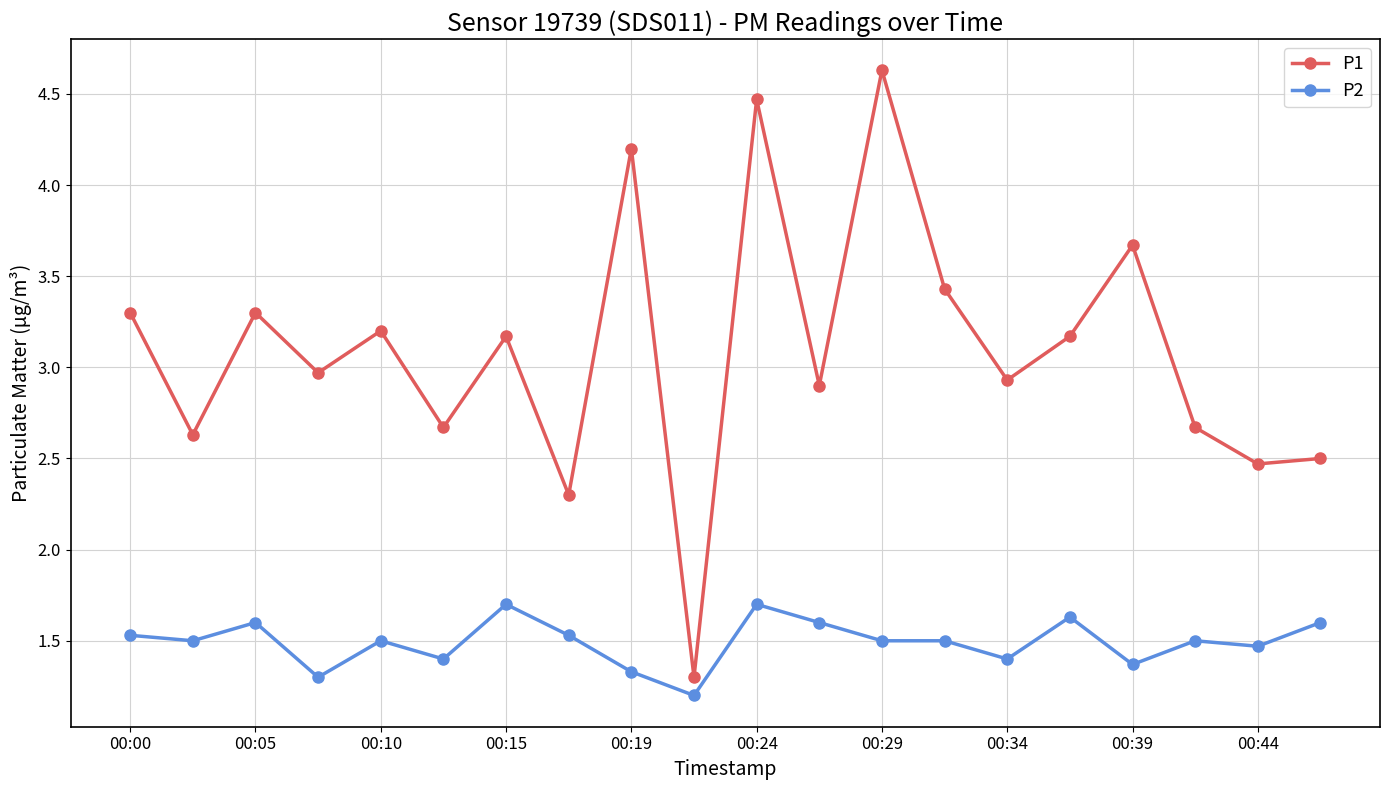

What is the value of the P1 point at the 9th from the left?

4.2